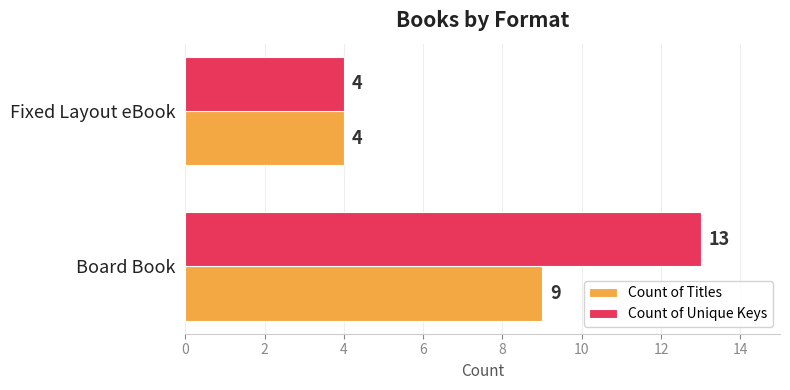

What is the difference between the maximum and minimum values in the Count of Unique Keys series?

9